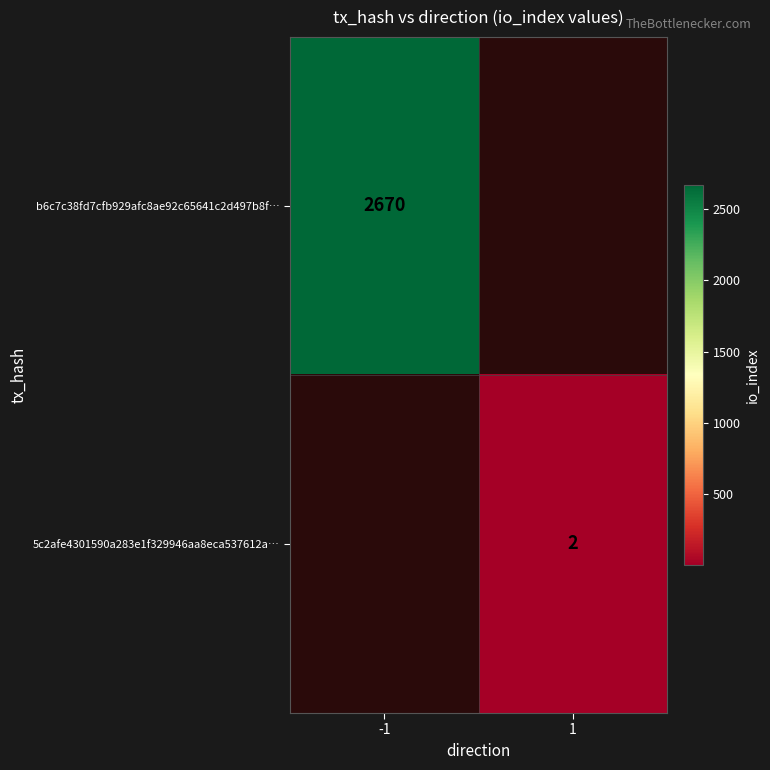

The value of b6c7c38fd7cfb929afc8ae92c65641c2d497b8f… at -1 is 669.5. True or false?

False